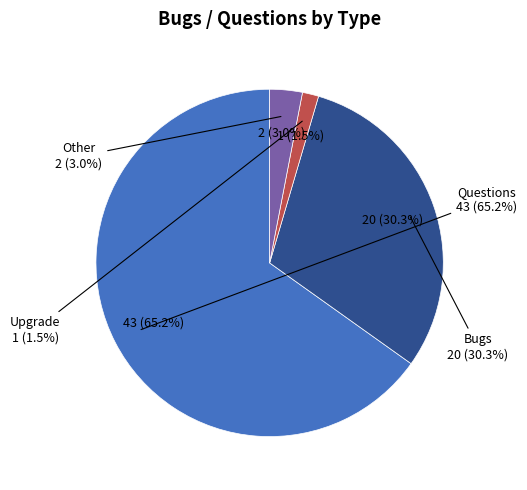

To the nearest percent, what percentage of the pie is Questions?

65%